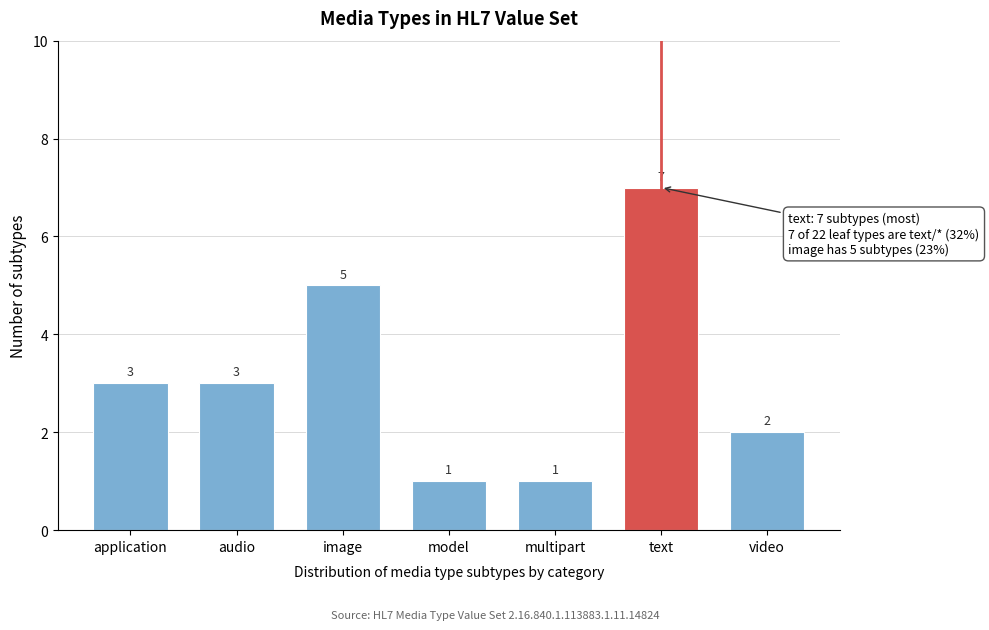

Reading left to right, what are all the values shown in this chart?

3	3	5	1	1	7	2